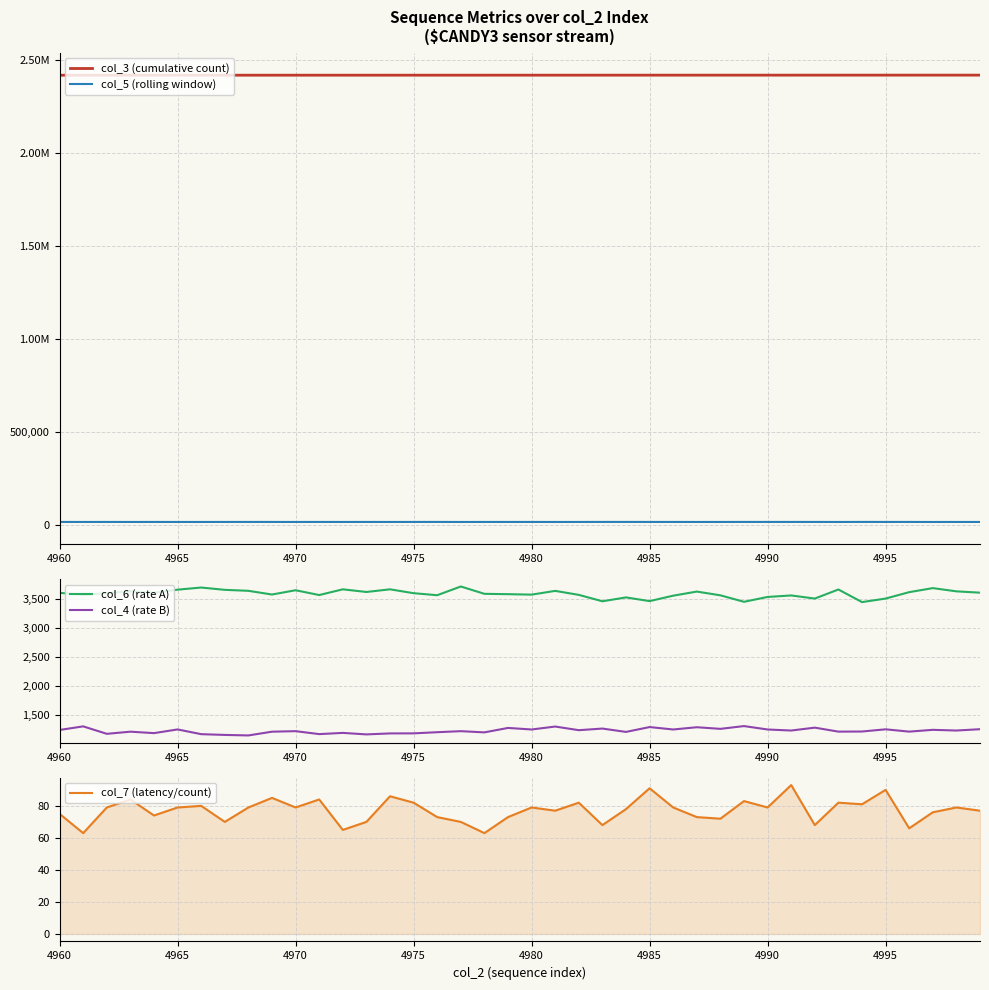

Reading left to right, list all the values displayed in this chart.

col_3 (cumulative count): 2416753	2416764	2416775	2416787	2416798	2416809	2416821	2416832	2416843	2416854	2416866	2416877	2416888	2416900	2416911	2416922	2416933	2416945	2416956	2416967	2416979	2416990	2417001	2417012	2417024	2417035	2417046	2417058	2417069	2417080	2417091	2417103	2417114	2417125	2417137	2417148	2417159	2417170	2417182	2417193
col_5 (rolling window): 15445	15393	15456	15395	15441	15341	15350	15452	15494	15480	15337	15505	15388	15469	15375	15462	15540	15307	15457	15422	15447	15316	15427	15571	15537	15459	15445	15345	15419	15525	15507	15498	15521	15331	15598	15454	15488	15281	15409	15392
col_6 (rate A): 3607	3572	3601	3633	3608	3662	3699	3659	3642	3578	3652	3569	3668	3622	3668	3601	3566	3717	3590	3584	3576	3641	3572	3461	3528	3464	3558	3629	3564	3452	3536	3562	3508	3665	3447	3508	3619	3689	3633	3610
col_4 (rate B): 1234	1296	1167	1204	1179	1243	1161	1148	1139	1204	1213	1162	1183	1157	1174	1175	1195	1213	1192	1269	1242	1293	1230	1258	1200	1284	1242	1281	1253	1301	1242	1224	1274	1205	1207	1245	1205	1236	1224	1247
col_7 (latency/count): 75	63	79	84	74	79	80	70	79	85	79	84	65	70	86	82	73	70	63	73	79	77	82	68	78	91	79	73	72	83	79	93	68	82	81	90	66	76	79	77